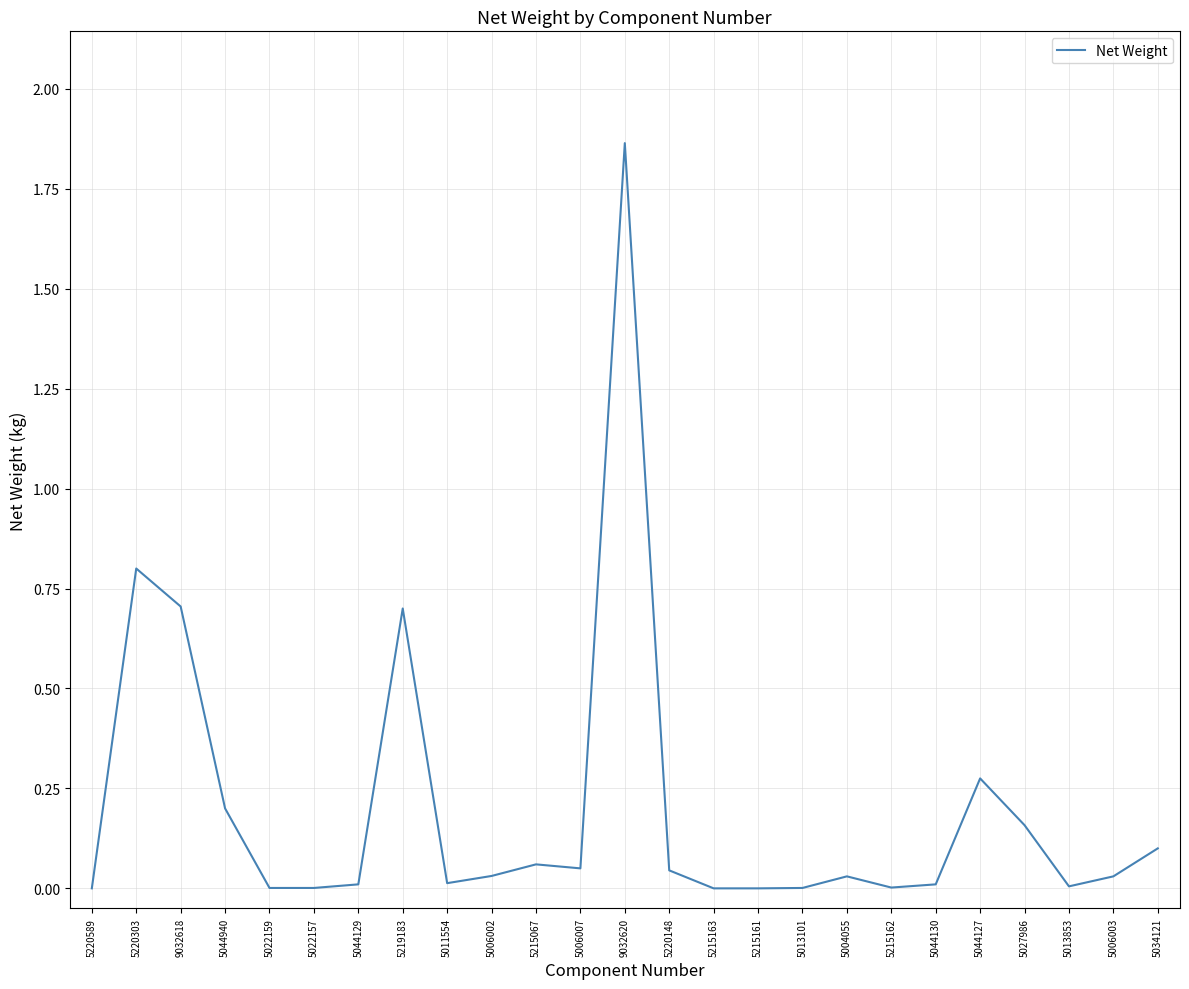

What position from the right is 9032618?

23